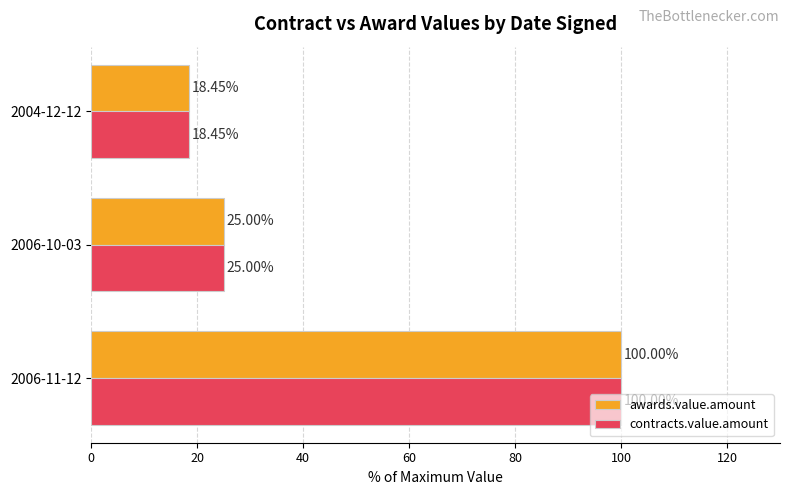

What is the total value across all series at 2004-12-12?

36.9